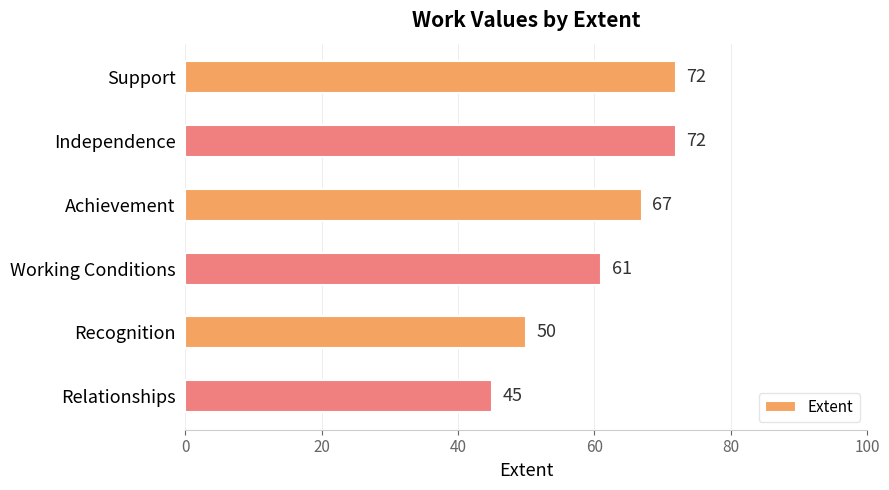

Between Relationships and Achievement, which is larger?

Achievement